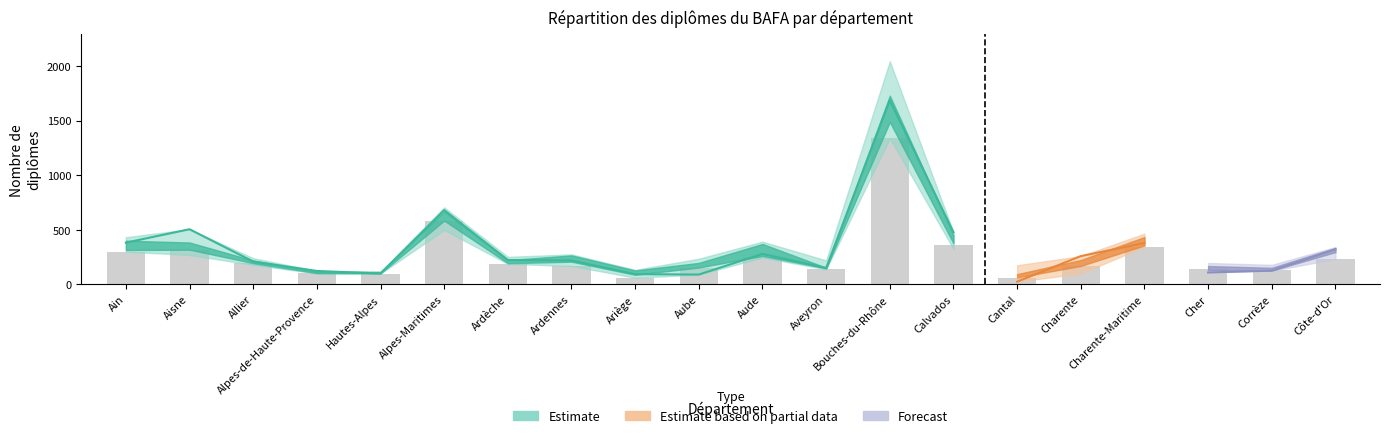

What is the difference between the highest and lowest values at Aveyron?

82